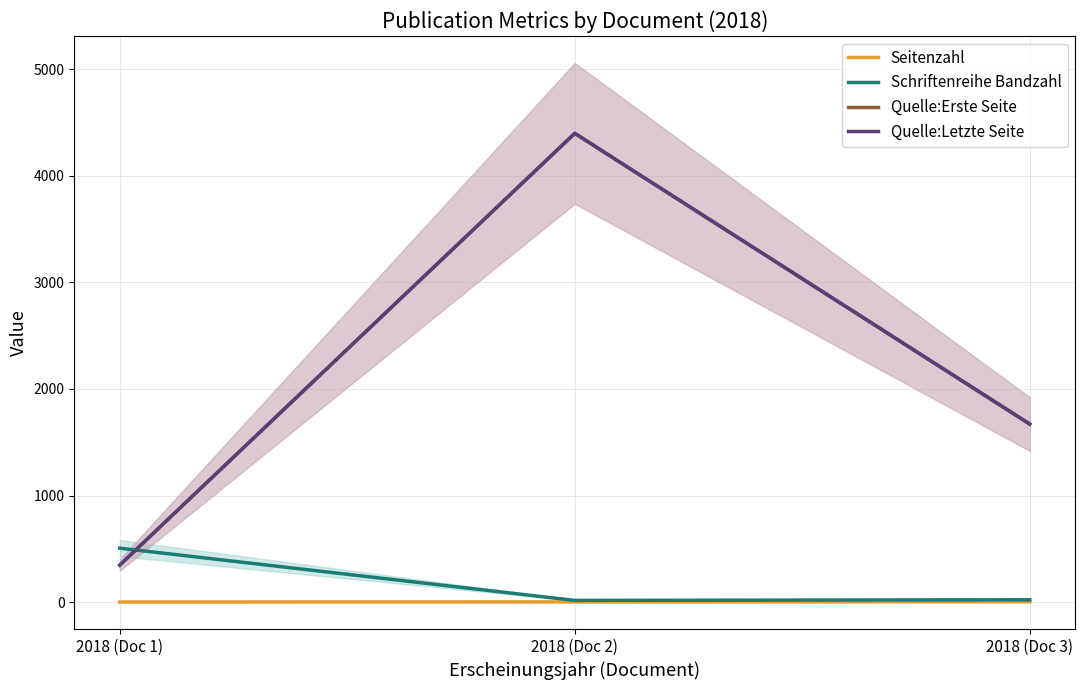

Which series has the widest spread of values?

Quelle:Letzte Seite